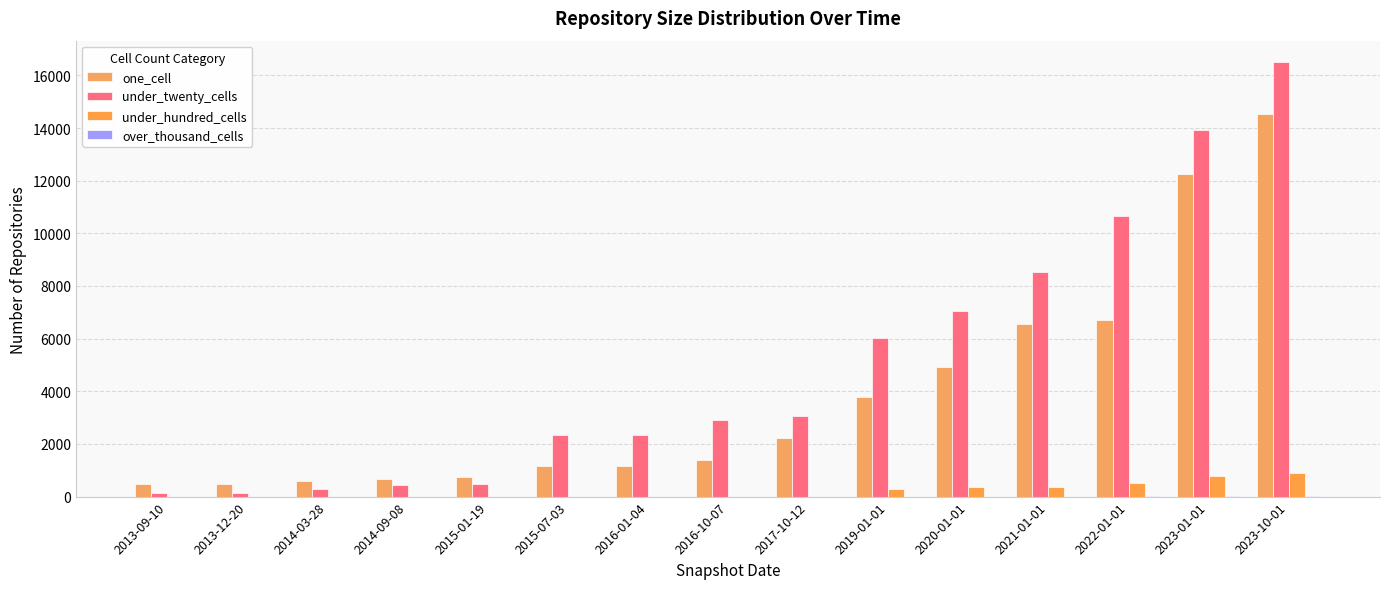

Which series has the largest range (max minus min)?

under_twenty_cells